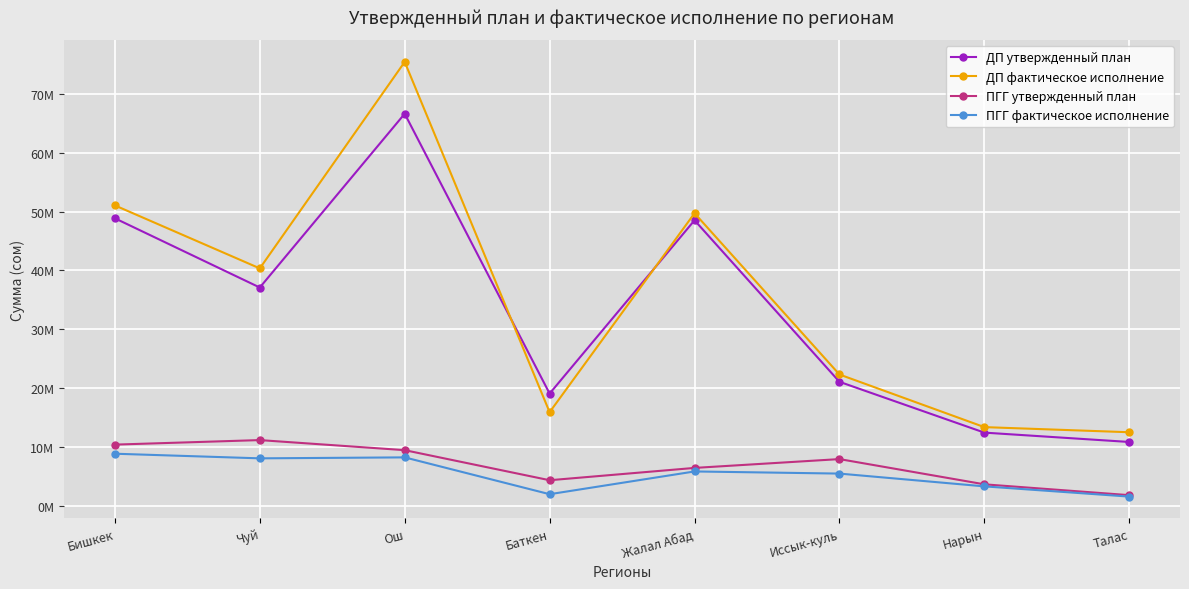

The value of ПГГ утвержденный план at Бишкек is 10375000.0. True or false?

True